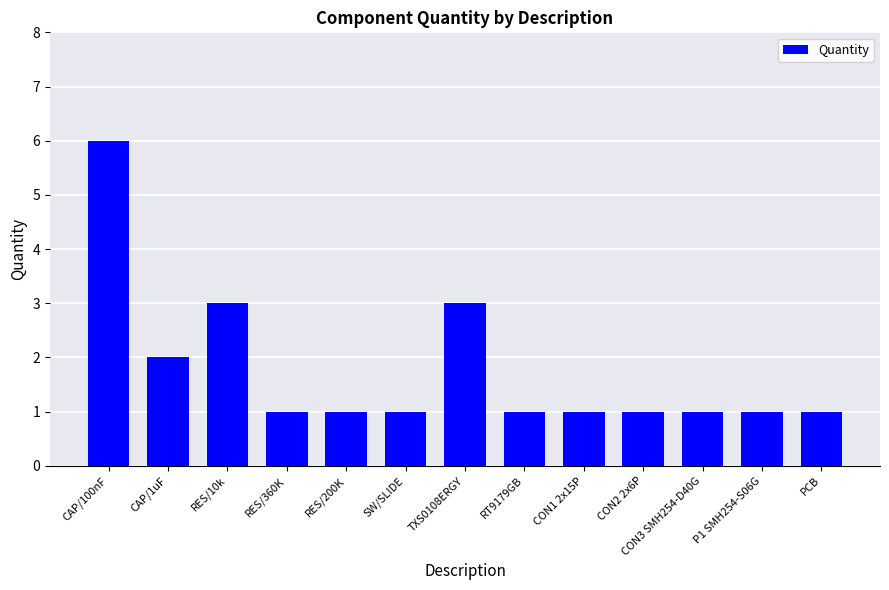

Is it true that the value at SW/SLIDE is 0?

False